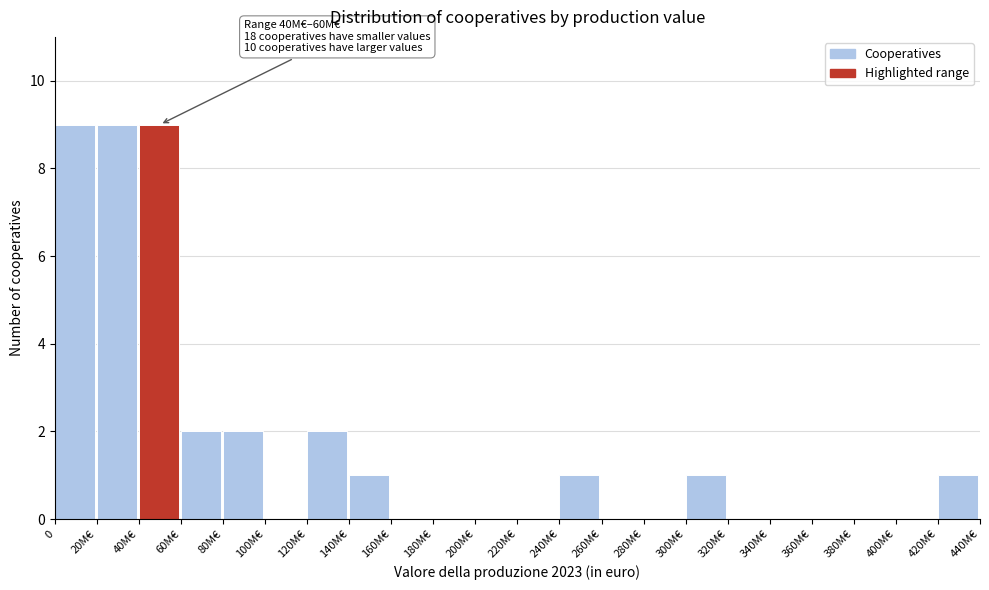

Reading right to left, list all the values displayed in this chart.

420M€=1	400M€=0	380M€=0	360M€=0	340M€=0	320M€=0	300M€=1	280M€=0	260M€=0	240M€=1	220M€=0	200M€=0	180M€=0	160M€=0	140M€=1	120M€=2	100M€=0	80M€=2	60M€=2	40M€=9	20M€=9	0=9